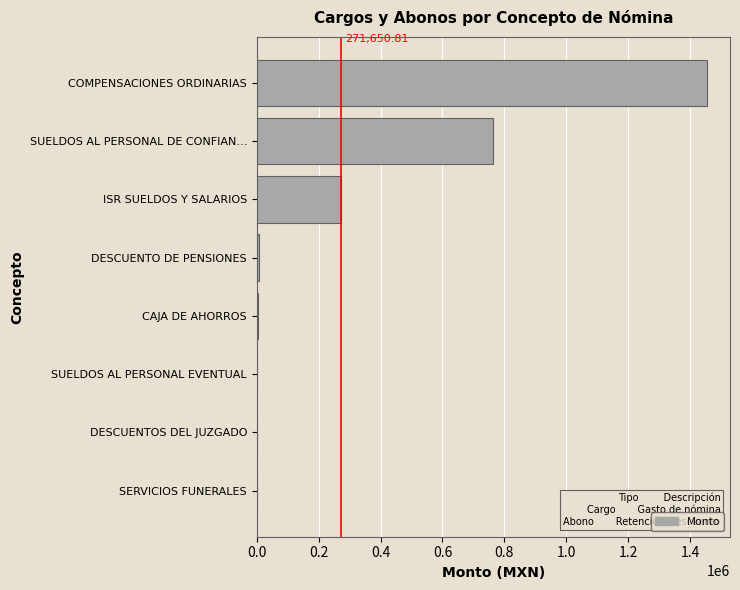

Are the bars horizontal?

Yes